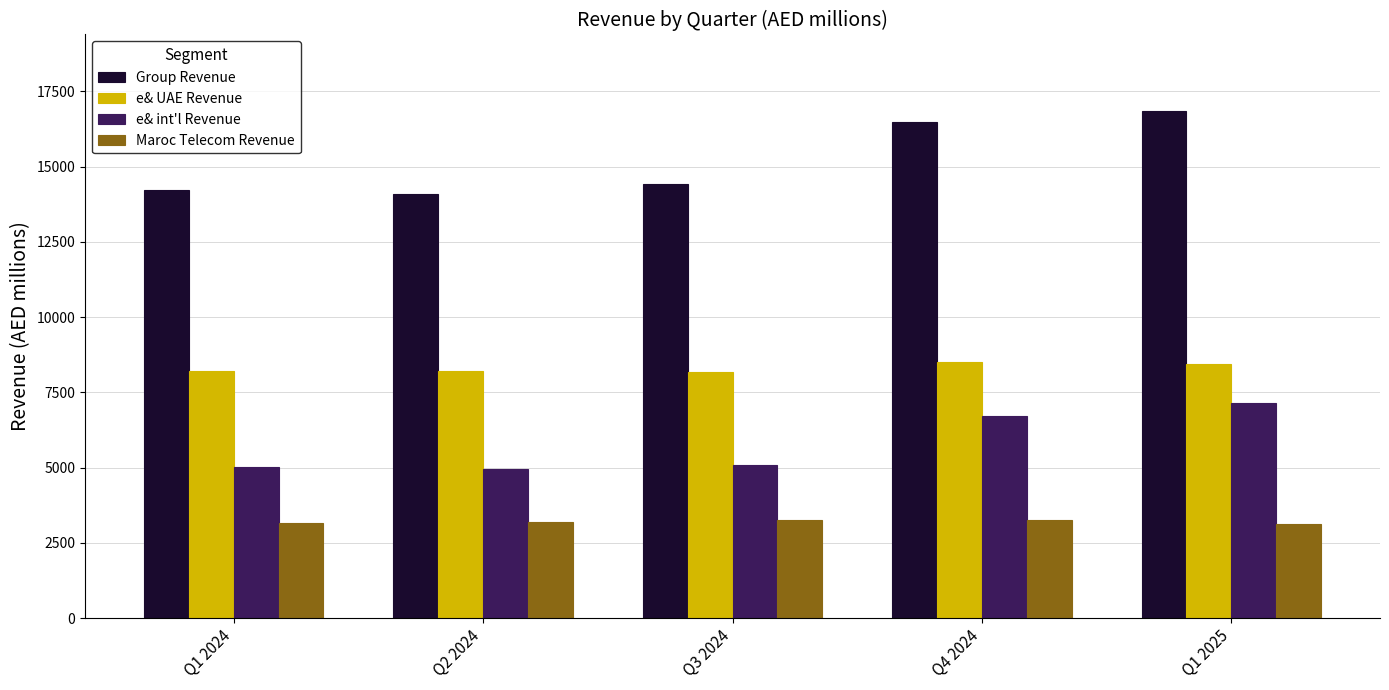

The value of Maroc Telecom Revenue at Q1 2025 is 3121.1. True or false?

True